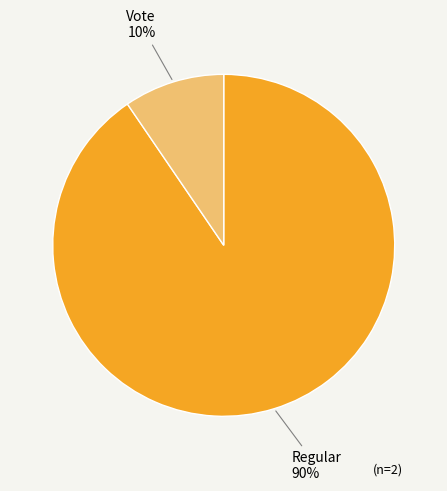

Is there any slice that represents more than half of the pie?

Yes